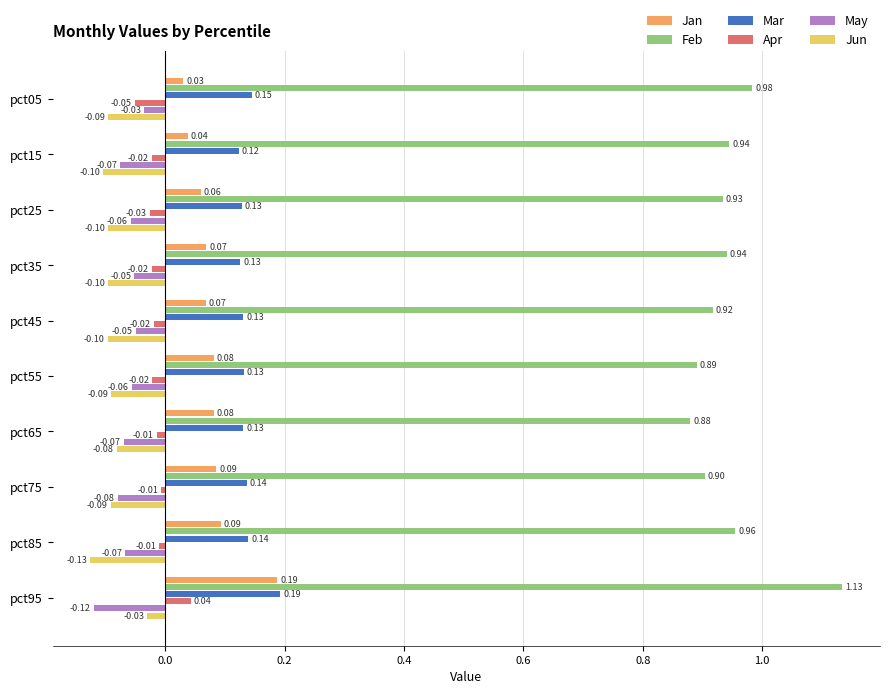

Which series has the largest total across all categories?

Feb